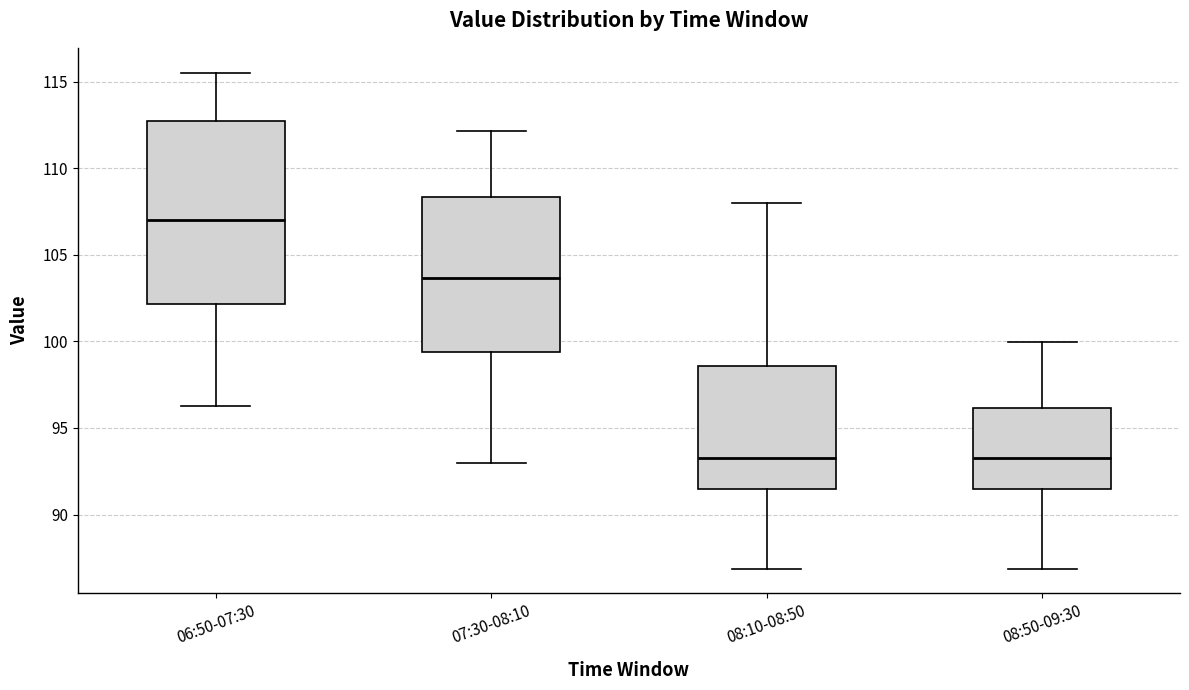

Reading left to right, transcribe this box plot: for each box, give where its median line is, the range the box spans, and where its two whiskers end, as read against the y-axis. The values are not printed on the chart, so give them approximately, as read against the axis.

06:50-07:30: median 107.0, box 102.0 to 112.5, whiskers 96.5 to 115.5
07:30-08:10: median 103.5, box 99.5 to 108.5, whiskers 93.0 to 112.0
08:10-08:50: median 93.5, box 91.5 to 98.5, whiskers 87.0 to 108.0
08:50-09:30: median 93.5, box 91.5 to 96.0, whiskers 87.0 to 100.0